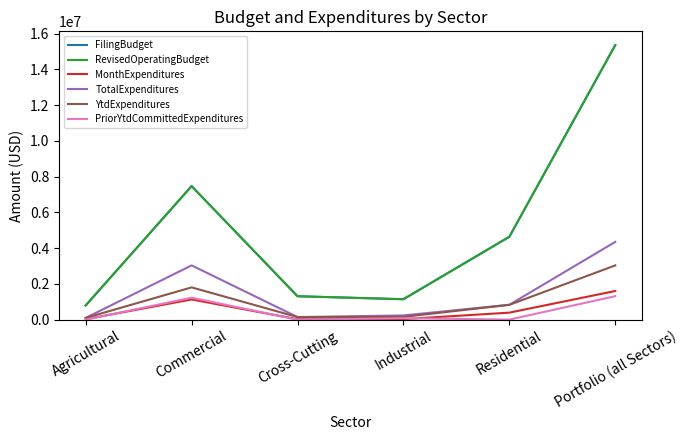

What is the label of the 5th point from the right?

Commercial